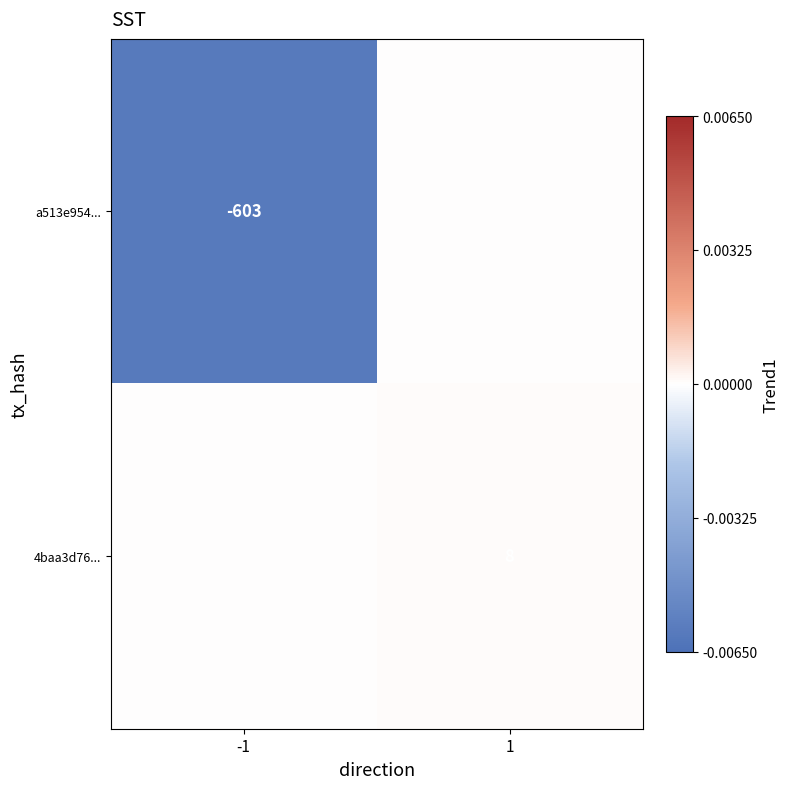

The 4baa3d76... series shows 11 at 1. True or false?

False